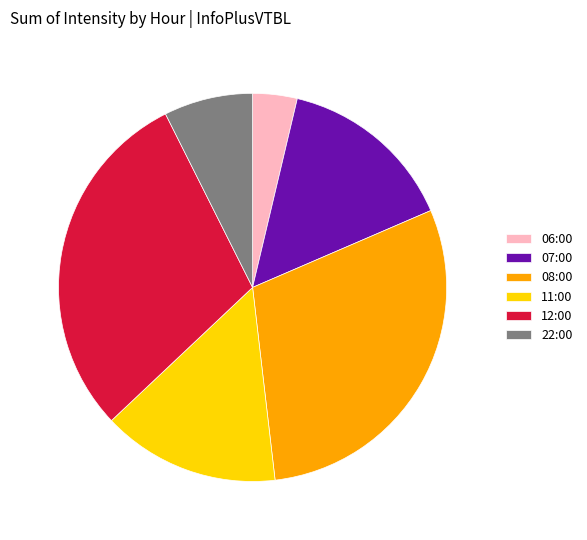

Approximately how many times larger is the value at 07:00 compared to 22:00?

2.0